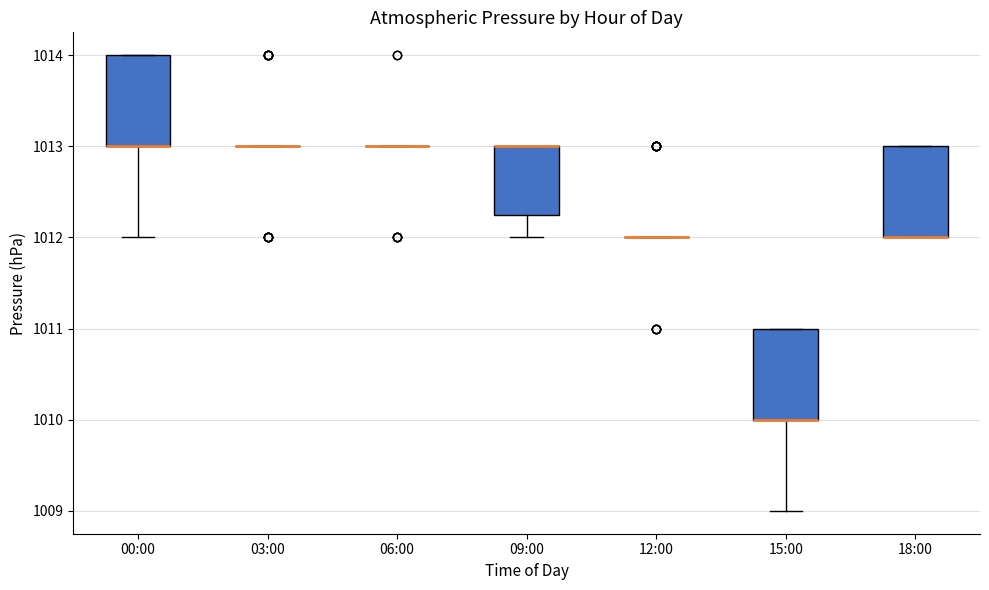

Reading left to right, transcribe this box plot: for each box, give where its median line is, the range the box spans, and where its two whiskers end, as read against the y-axis. The values are not printed on the chart, so give them approximately, as read against the axis.

00:00: median 1013.0 (drawn on the box's lower edge), box 1013.0 to 1014.0, whiskers 1012.0 to 1014.0
03:00: box collapsed to a line at 1013.0, whiskers 1013.0 to 1013.0
06:00: box collapsed to a line at 1013.0, whiskers 1013.0 to 1013.0
09:00: median 1013.0 (drawn on the box's upper edge), box 1012.3 to 1013.0, whiskers 1012.0 to 1013.0
12:00: box collapsed to a line at 1012.0, whiskers 1012.0 to 1012.0
15:00: median 1010.0 (drawn on the box's lower edge), box 1010.0 to 1011.0, whiskers 1009.0 to 1011.0
18:00: median 1012.0 (drawn on the box's lower edge), box 1012.0 to 1013.0, whiskers 1012.0 to 1013.0